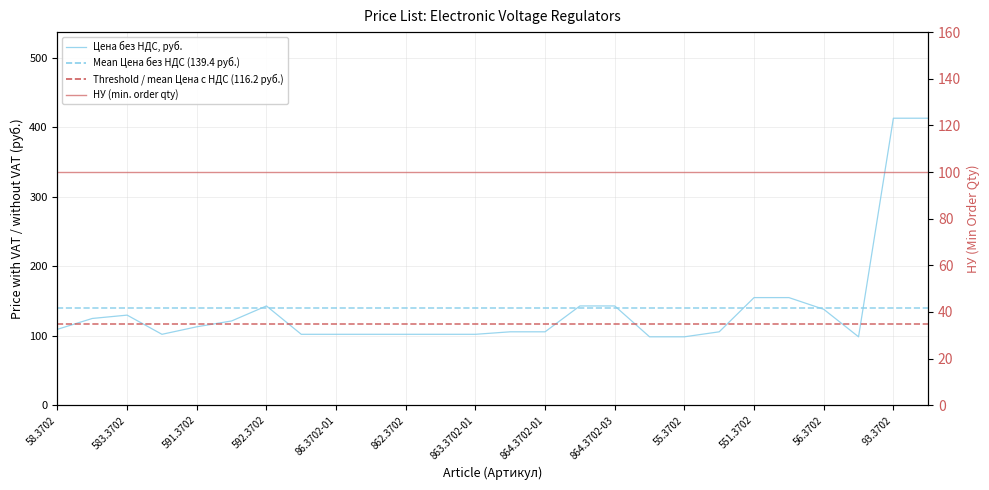

Which series has the largest total across all categories?

Цена без НДС, руб.